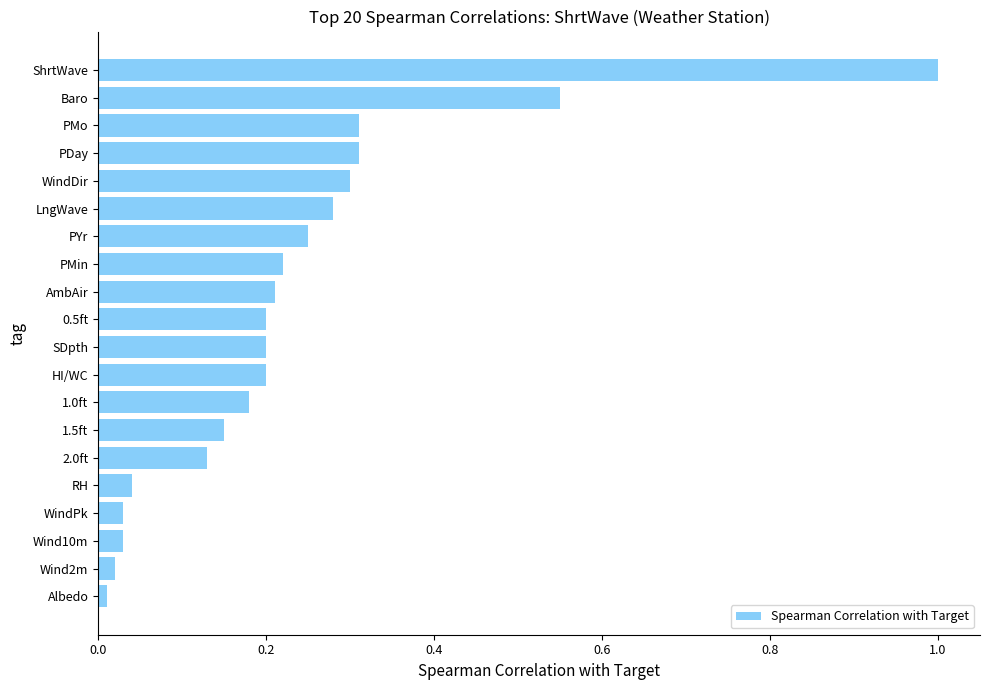

Does the chart contain stacked bars?

No